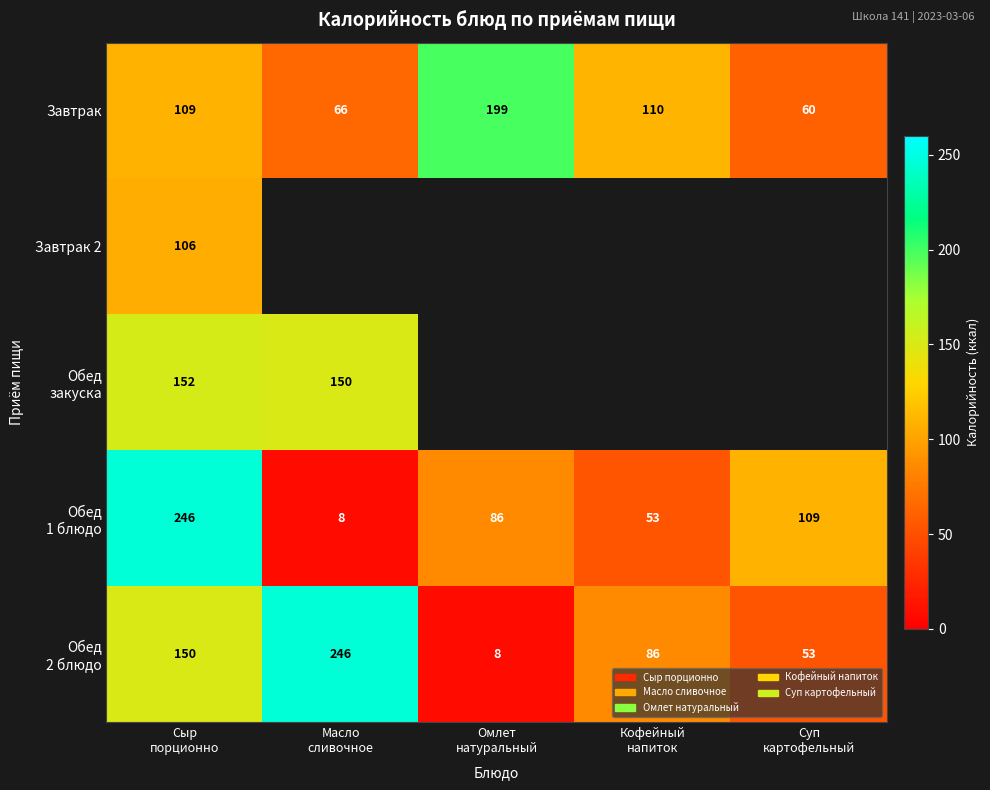

What is the average value of the Завтрак series?

109